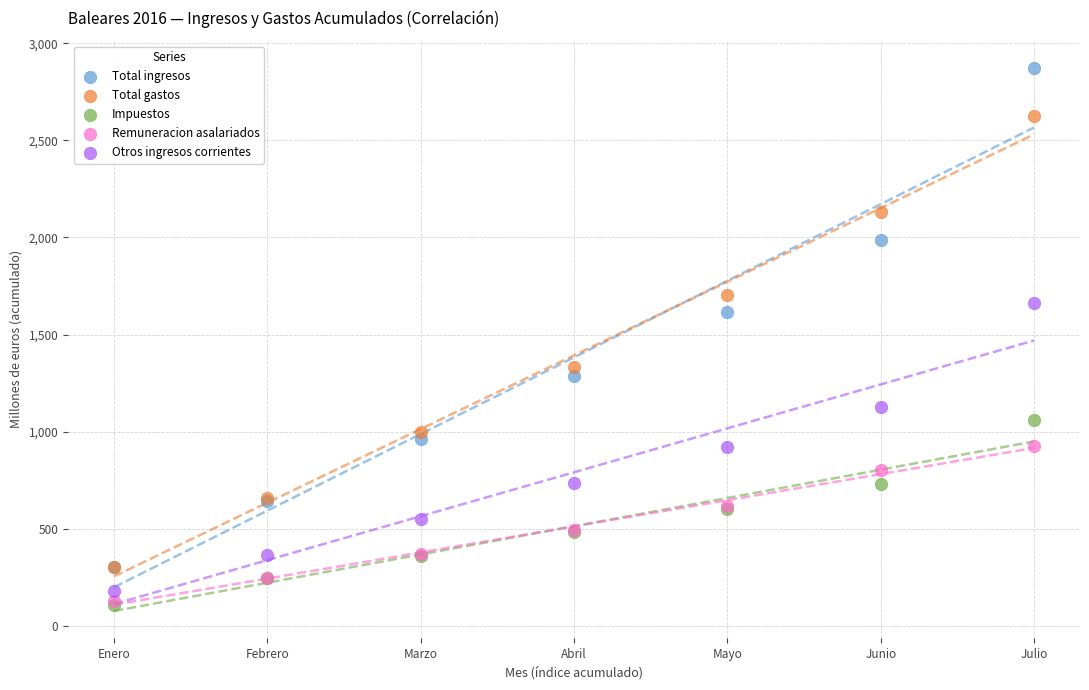

Across all series, what Y value is closest to 1490?

1618